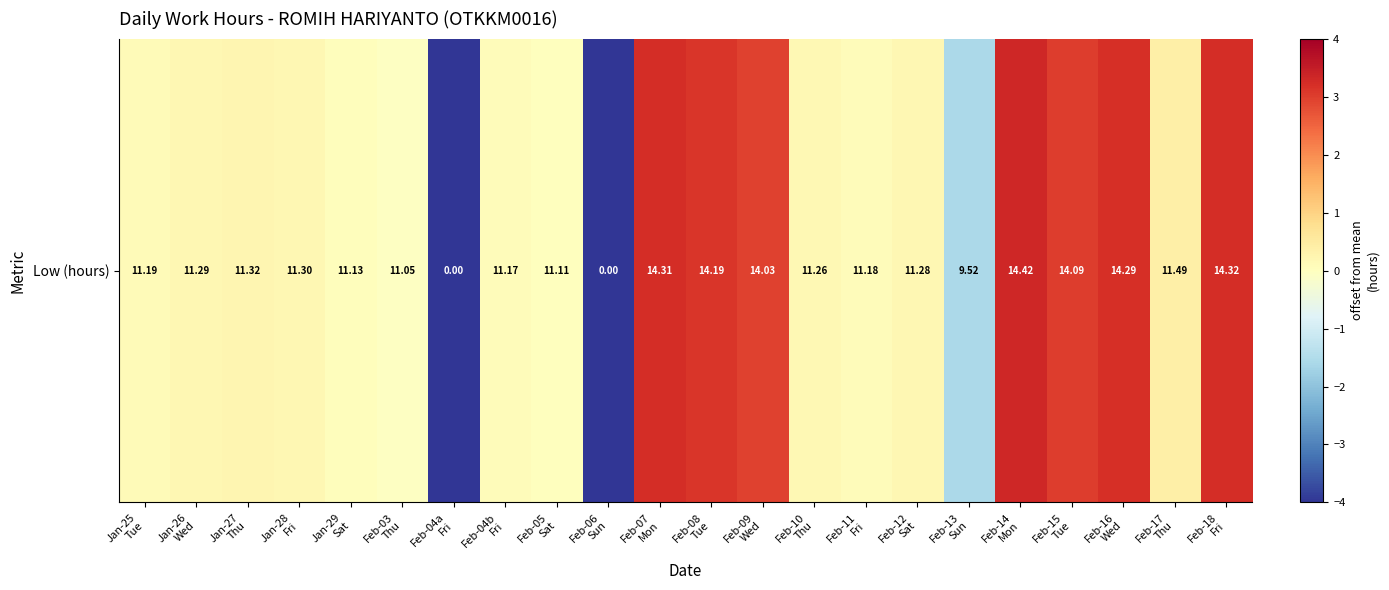

List the labels in order of value, smallest first.

Feb-04a
Fri, Feb-06
Sun, Feb-13
Sun, Feb-03
Thu, Feb-05
Sat, Jan-29
Sat, Feb-04b
Fri, Feb-11
Fri, Jan-25
Tue, Feb-10
Thu, Feb-12
Sat, Jan-26
Wed, Jan-28
Fri, Jan-27
Thu, Feb-17
Thu, Feb-09
Wed, Feb-15
Tue, Feb-08
Tue, Feb-16
Wed, Feb-07
Mon, Feb-18
Fri, Feb-14
Mon